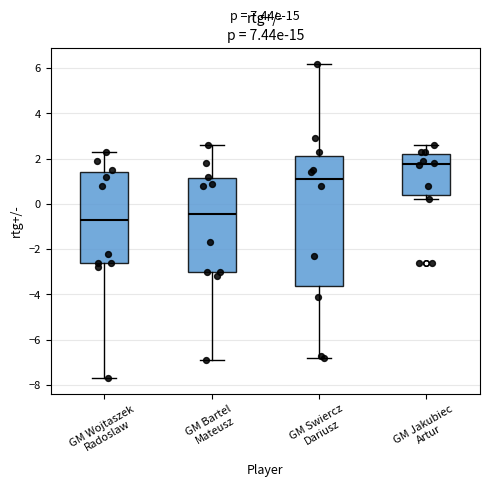

Which box's median line is the highest?

GM Jakubiec Artur